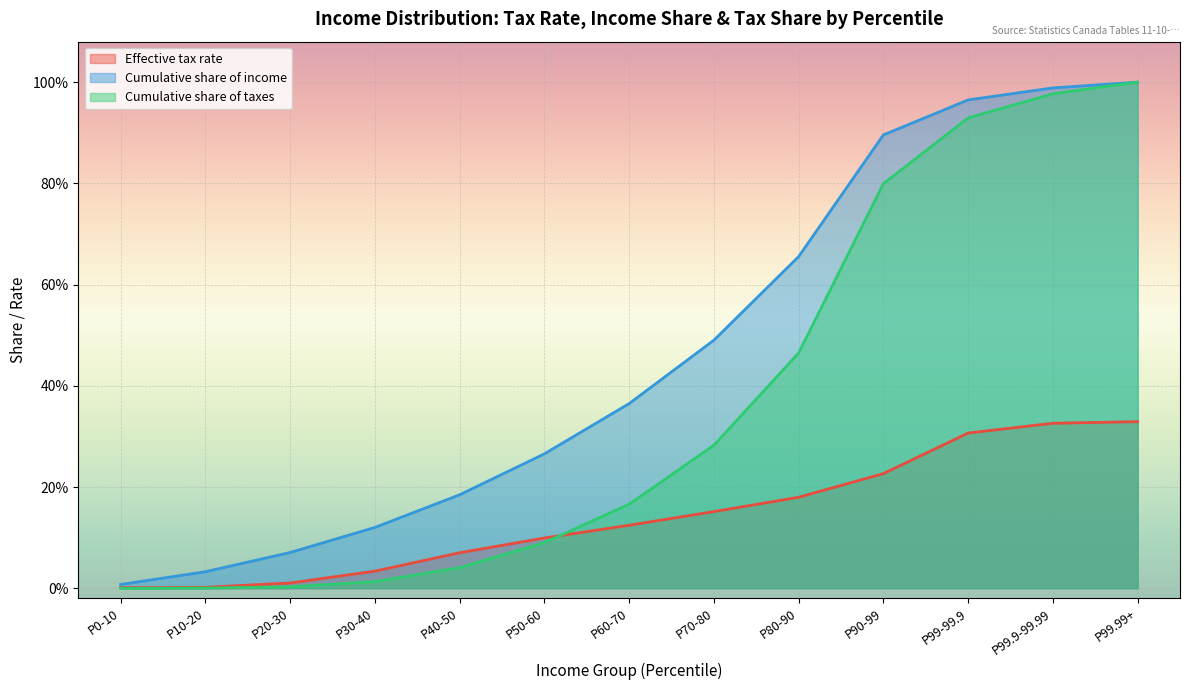

What is the difference between the Cumulative share of taxes values at P90-99 and P10-20?

0.8